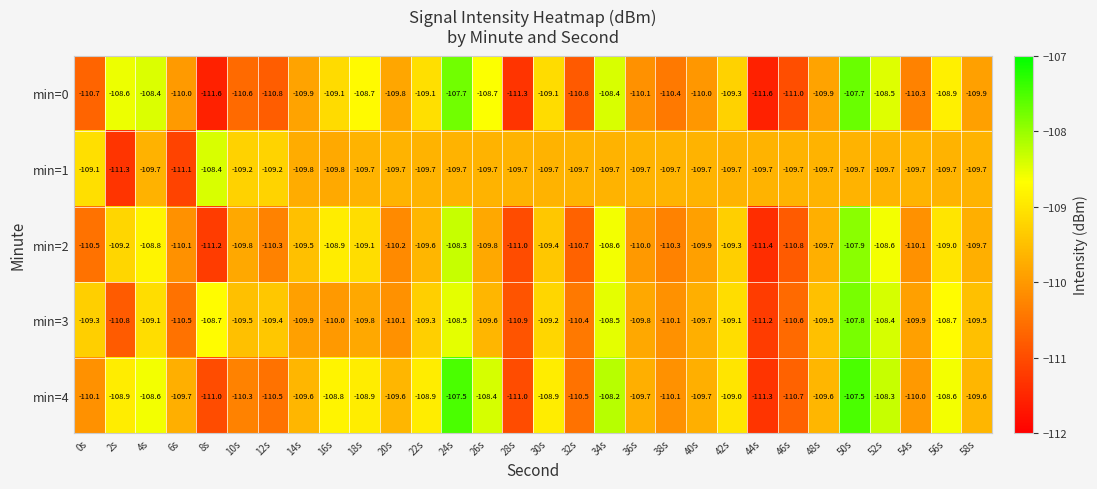

What is the highest value of the min=0 series?

-107.7